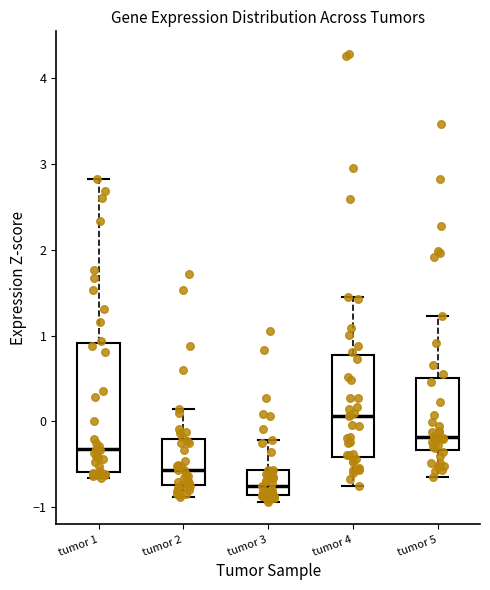

Reading left to right, transcribe this box plot: for each box, give where its median line is, the range the box spans, and where its two whiskers end, as read against the y-axis. The values are not printed on the chart, so give them approximately, as read against the axis.

tumor 1: median -0.3, box -0.6 to 0.9, whiskers -0.7 to 2.8
tumor 2: median -0.6, box -0.7 to -0.2, whiskers -0.9 to 0.1
tumor 3: median -0.8, box -0.9 to -0.6, whiskers -0.9 (just below the box's lower edge) to -0.2
tumor 4: median 0.1, box -0.4 to 0.8, whiskers -0.8 to 1.5
tumor 5: median -0.2, box -0.3 to 0.5, whiskers -0.6 to 1.2